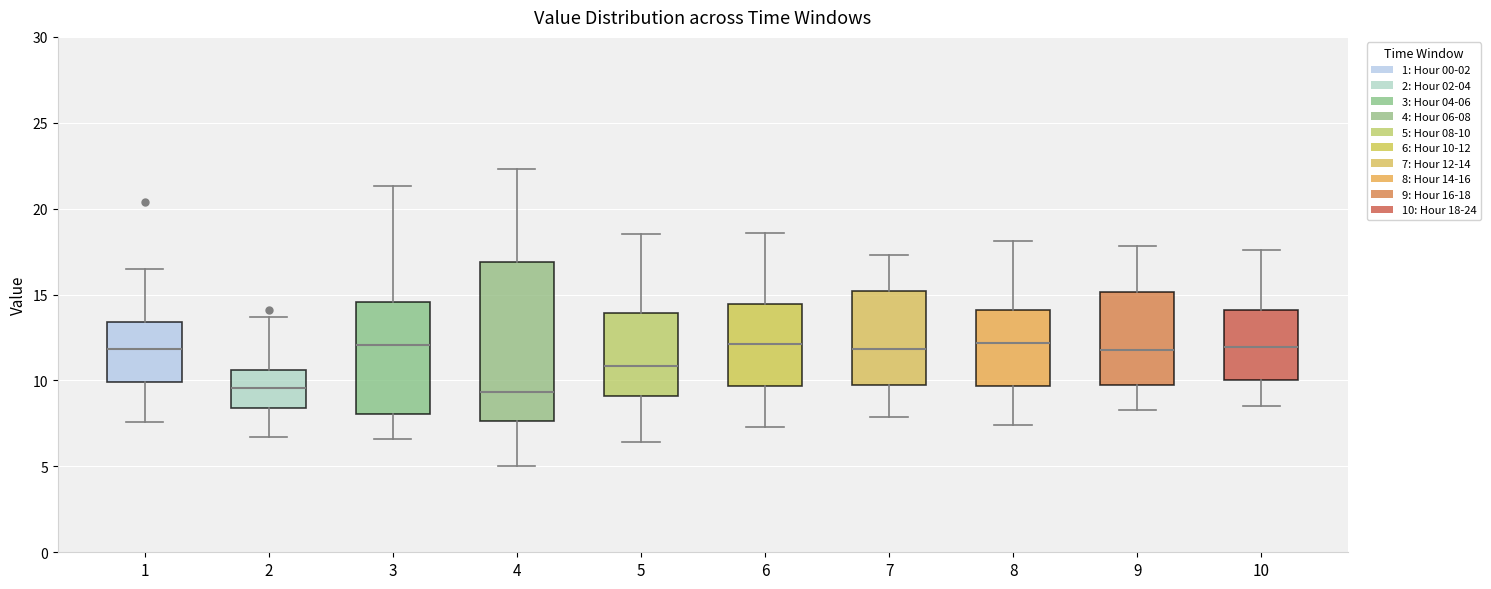

Where does the upper whisker of the box at x = 7 end on the y-axis? The values are not printed on the chart, so give them approximately, as read against the axis.

17.5